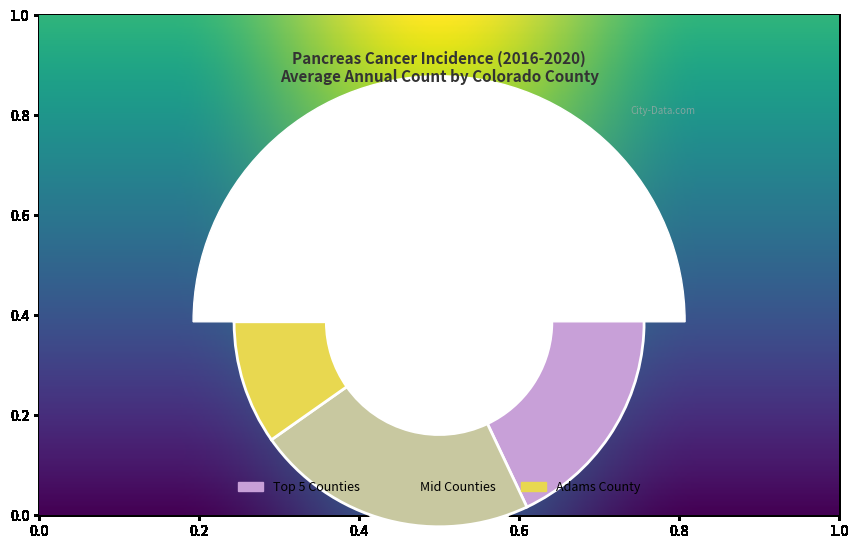

True or false: Weld County accounts for 16% of the total.

False